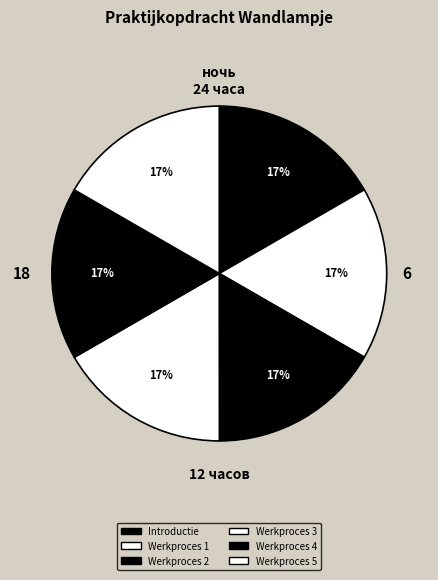

How many slices are in this pie chart?

6